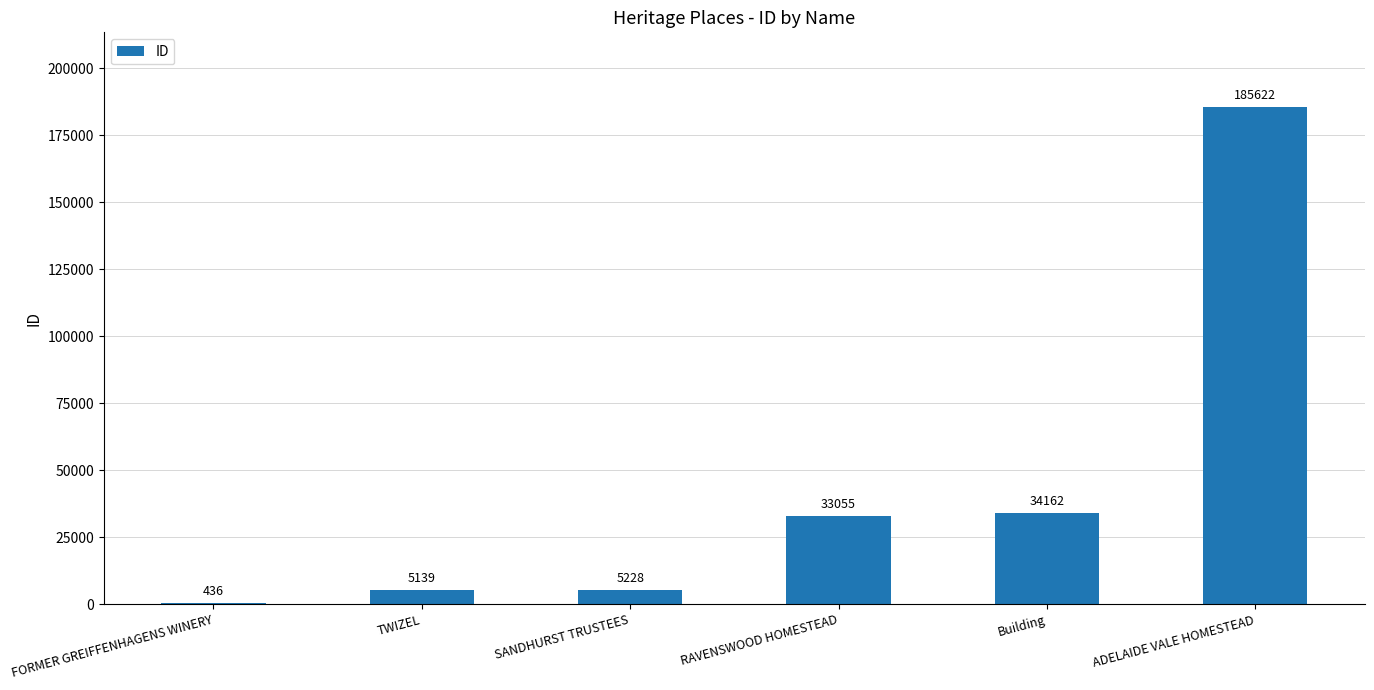

Reading left to right, extract all data points from this chart.

FORMER GREIFFENHAGENS WINERY=436	TWIZEL=5139	SANDHURST TRUSTEES=5228	RAVENSWOOD HOMESTEAD=33055	Building=34162	ADELAIDE VALE HOMESTEAD=185622